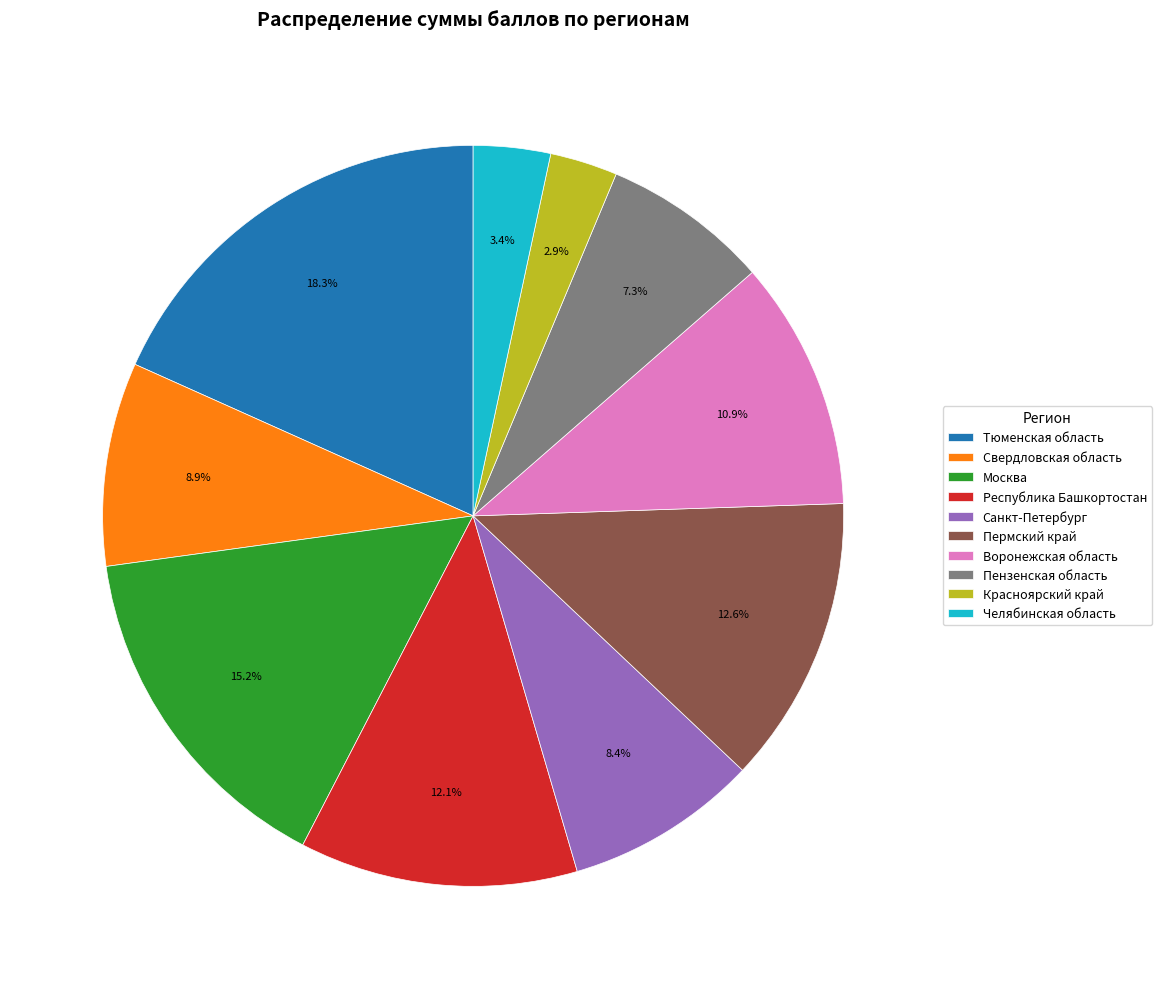

Which slice is the largest?

Тюменская область